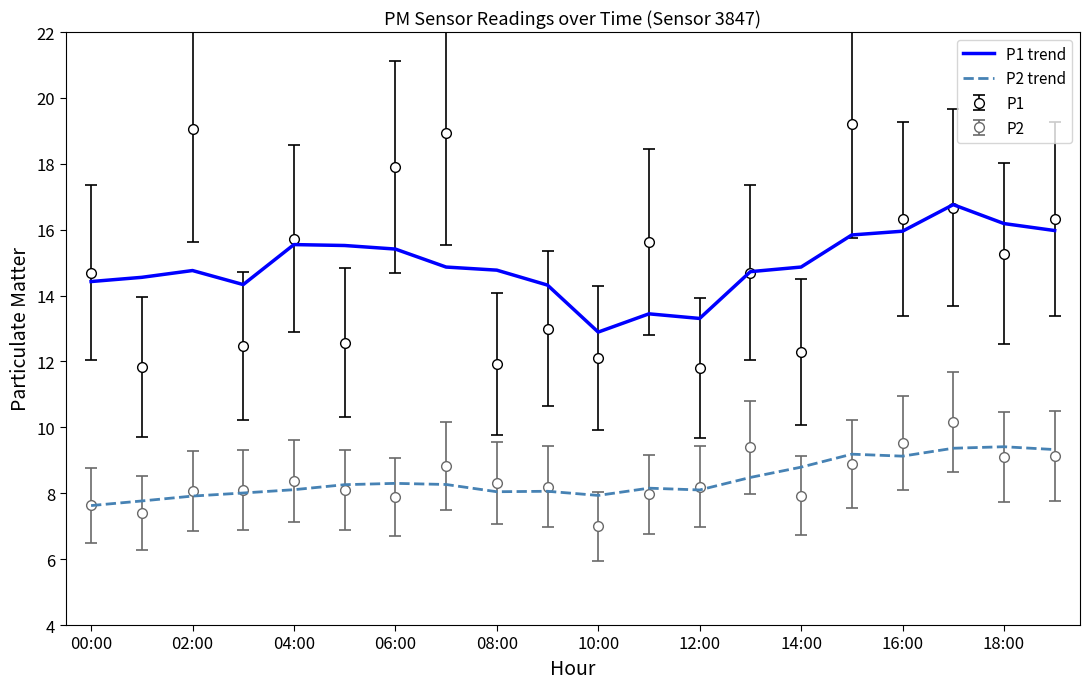

True or false: P1 trend and P2 trend intersect in this chart.

False